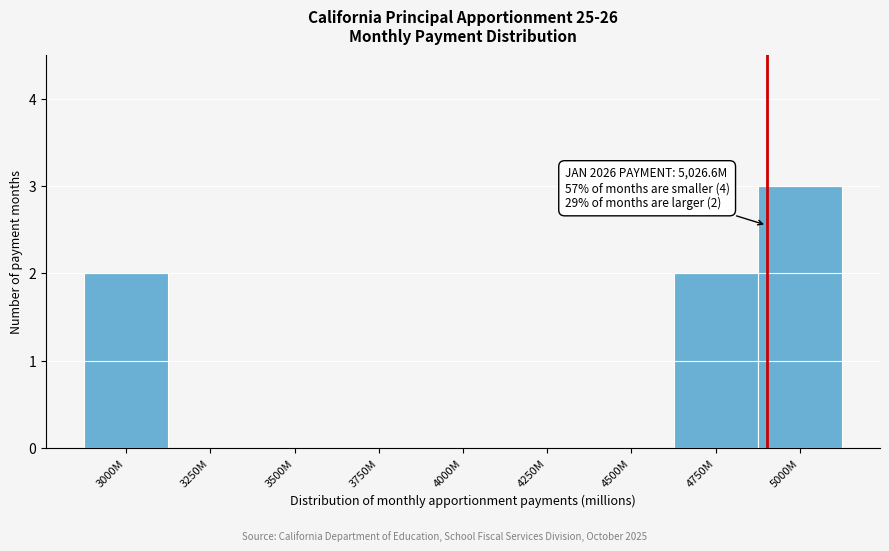

Reading left to right, list all the values displayed in this chart.

3000M=2	3250M=0	3500M=0	3750M=0	4000M=0	4250M=0	4500M=0	4750M=2	5000M=3